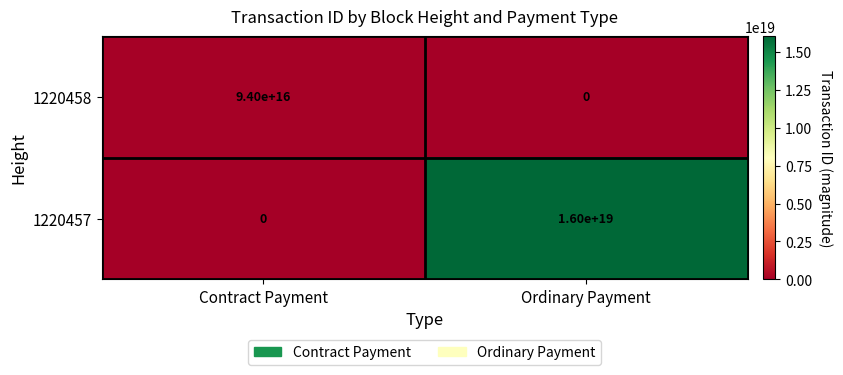

Is the value of 1220457 at Ordinary Payment greater than the value of 1220458 at Ordinary Payment?

Yes